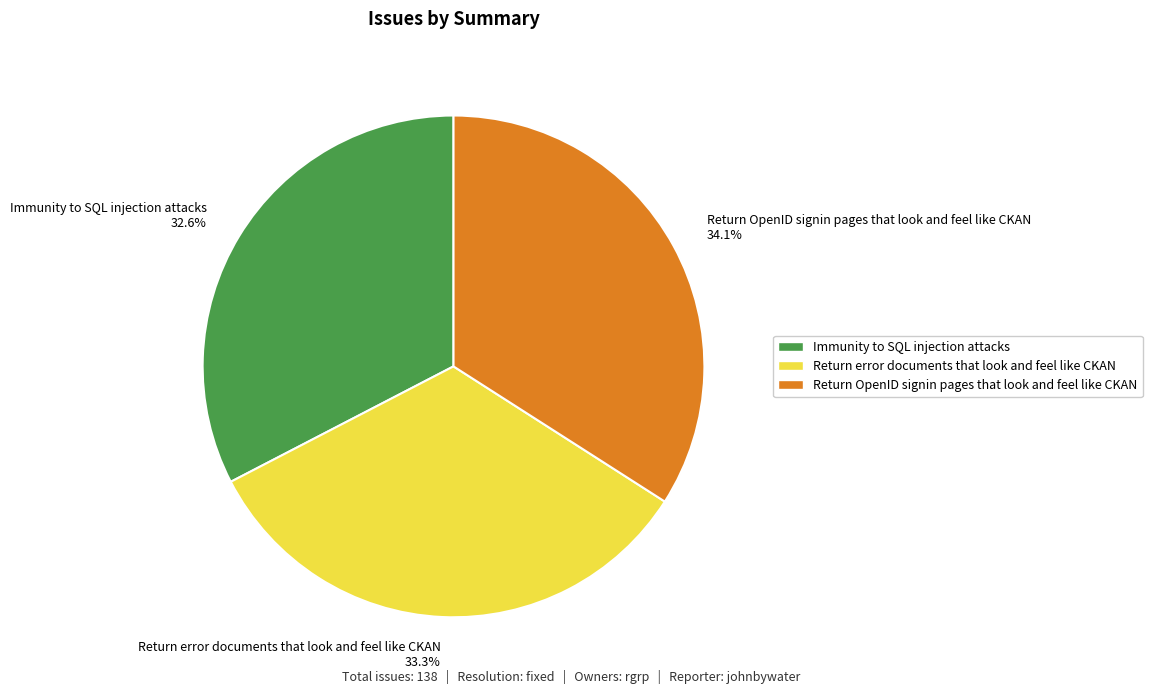

What is the ratio of the value at Return OpenID signin pages that look and feel like CKAN to the value at Immunity to SQL injection attacks?

1.0